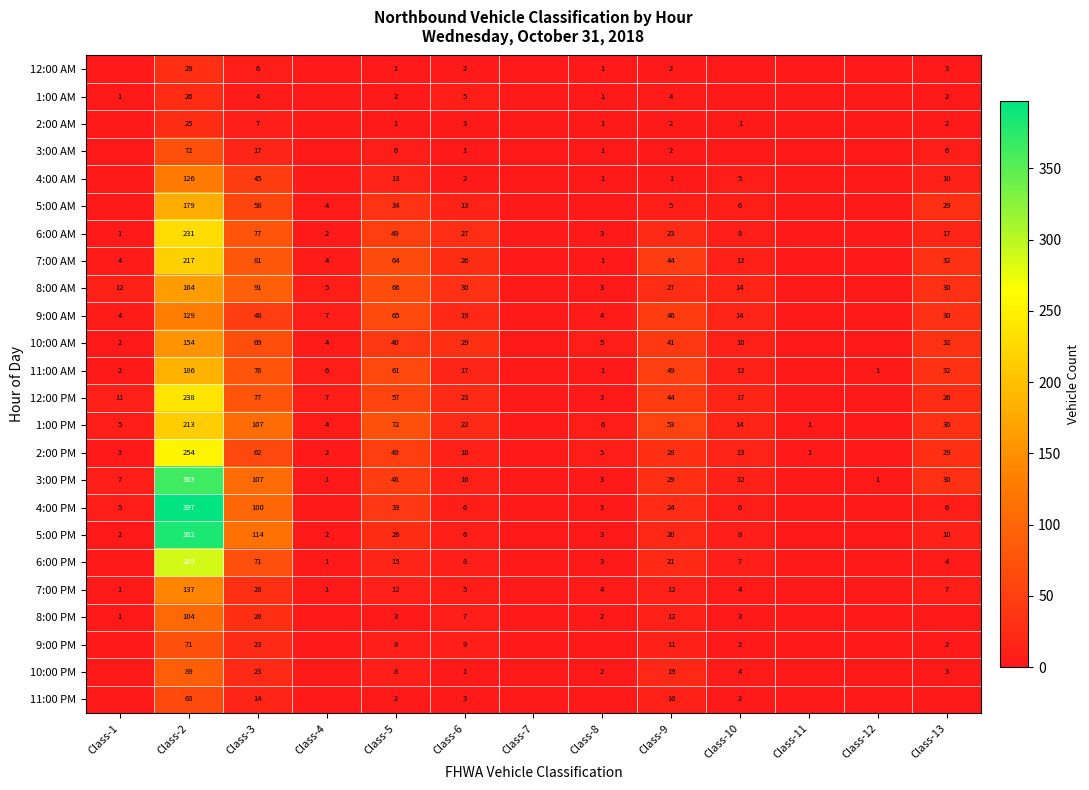

What is the sum of the 3:00 AM values at Class-9 and Class-8?

3